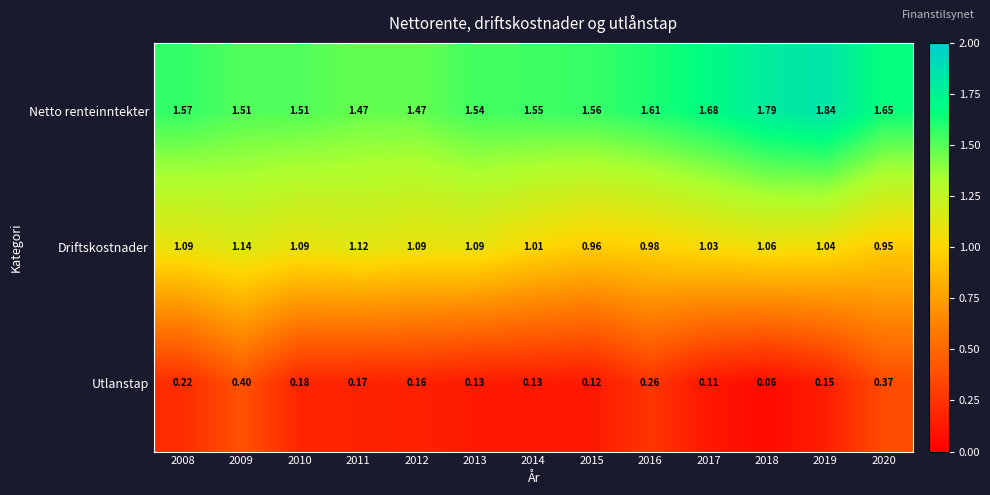

At 2009, list the series in order from smallest to largest.

Utlanstap, Driftskostnader, Netto renteinntekter